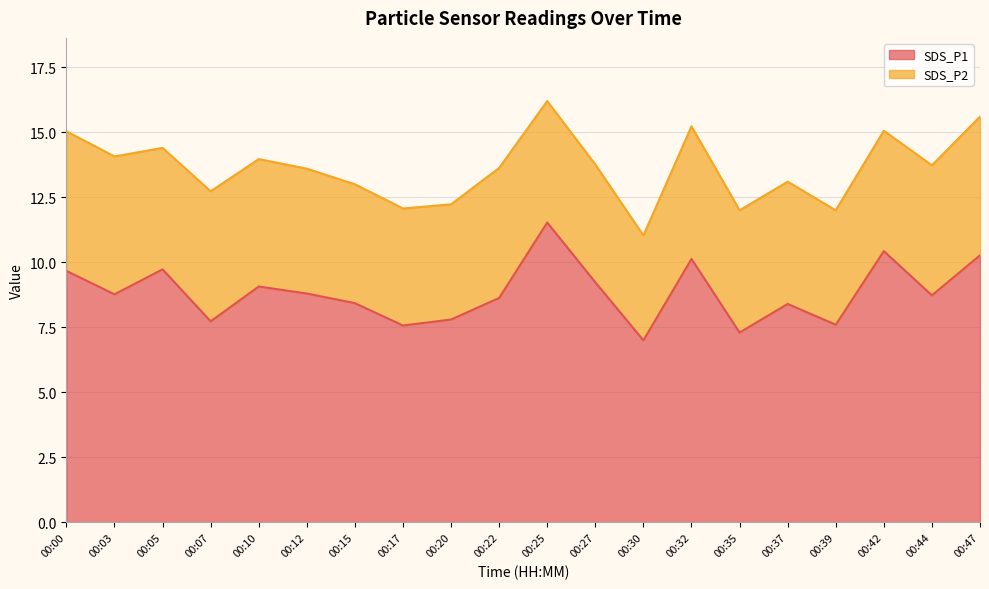

True or false: the data shows 16.1 at 00:00.

False